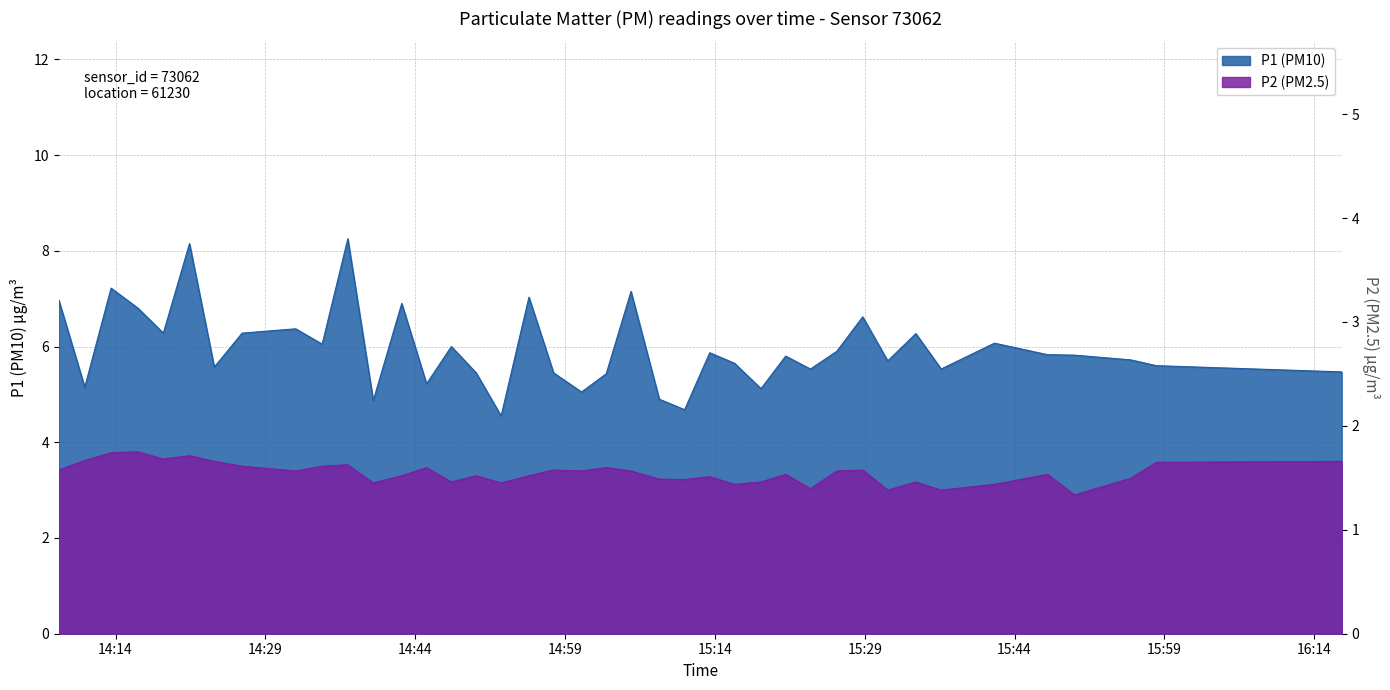

Is it true that P2 equals 5.9 at 14:14?

False